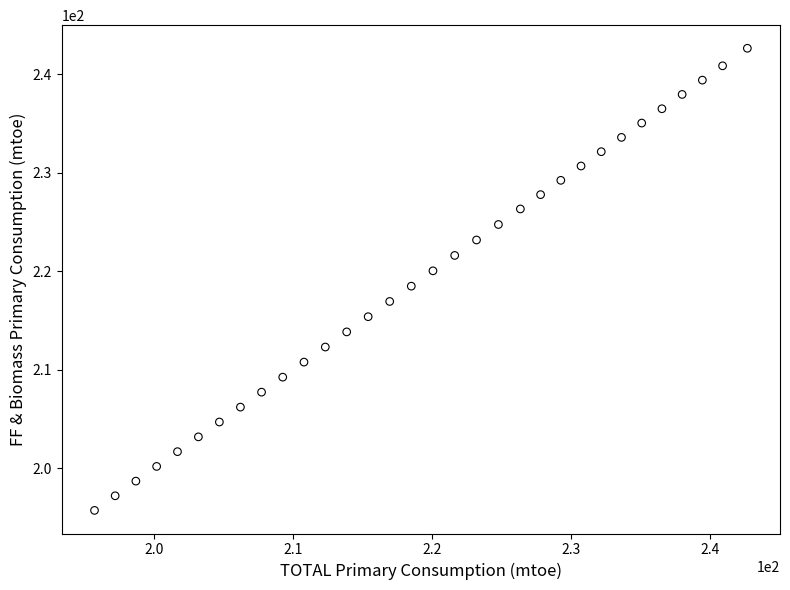

What is the range of X values (max minus min)?

46.9